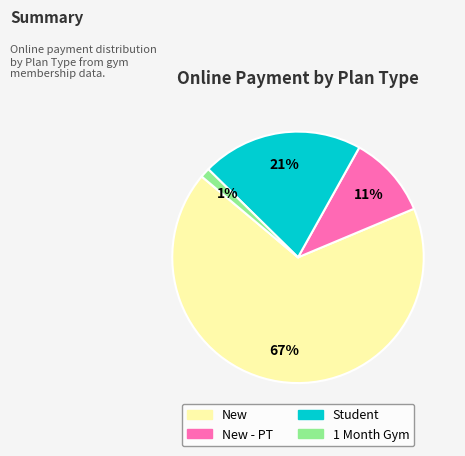

To the nearest percent, what is the difference between the largest and smallest slice percentages?

66%